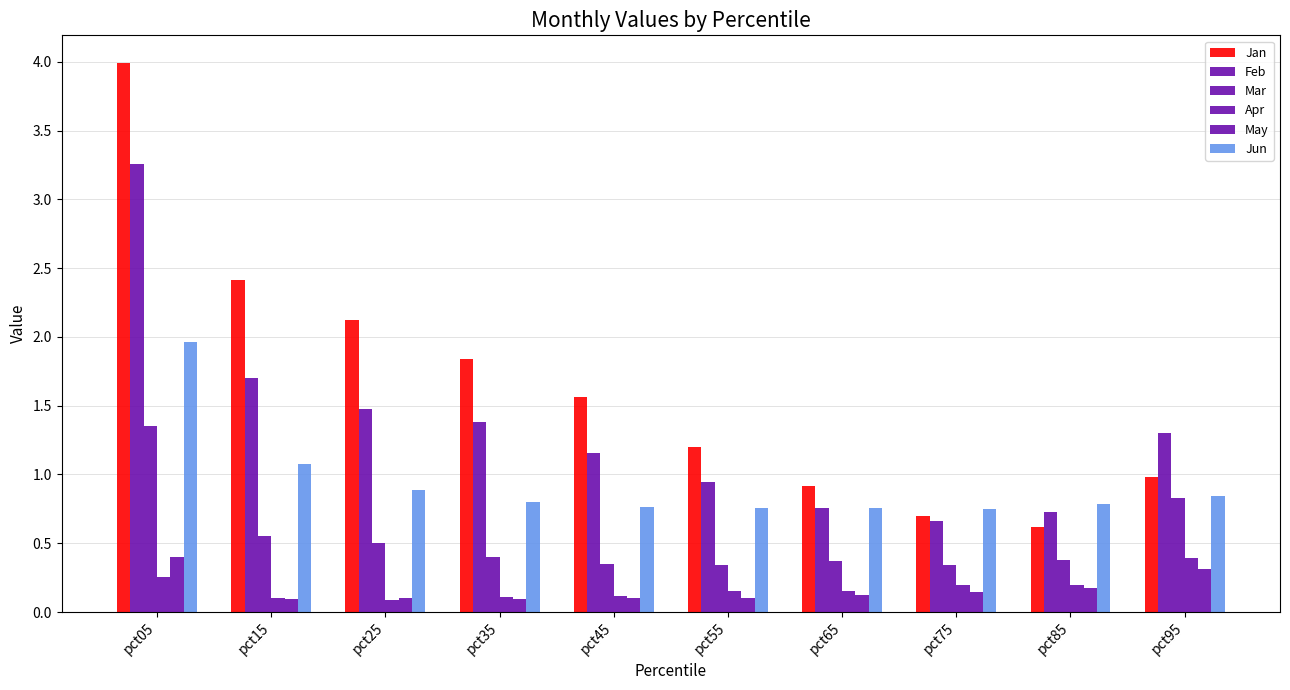

What is the value of the Feb bar at the 6th from the left?

0.9